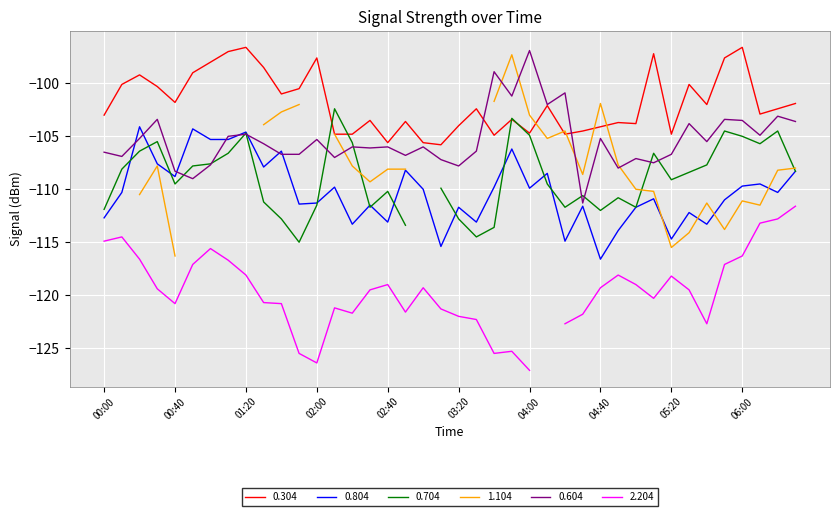

How many data points in 0.804 are less than -110?

21